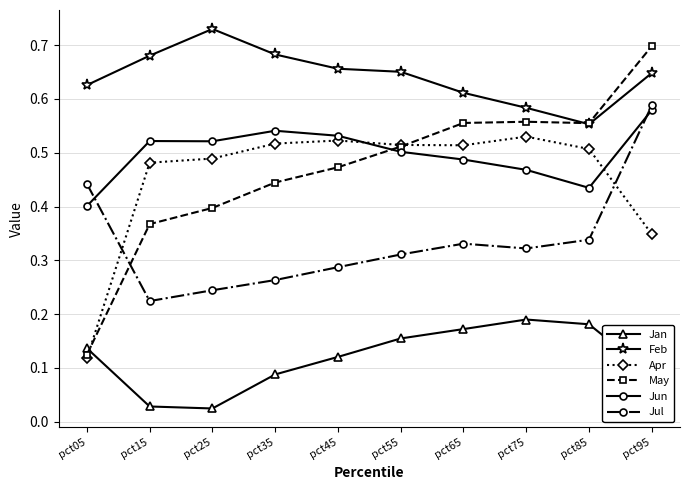

Is it true that Apr equals 0.2 at pct85?

False